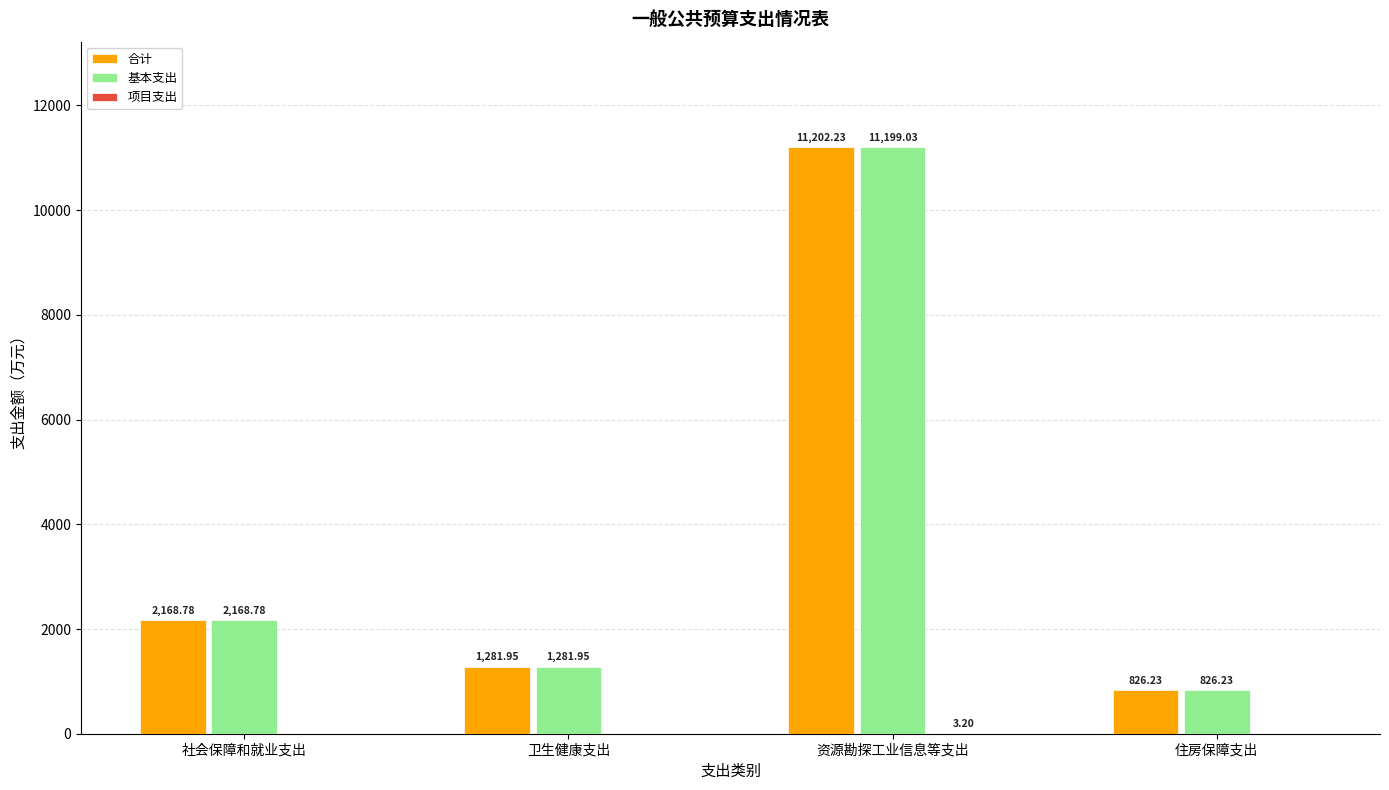

Which series changed the most between 卫生健康支出 and 资源勘探工业信息等支出?

合计